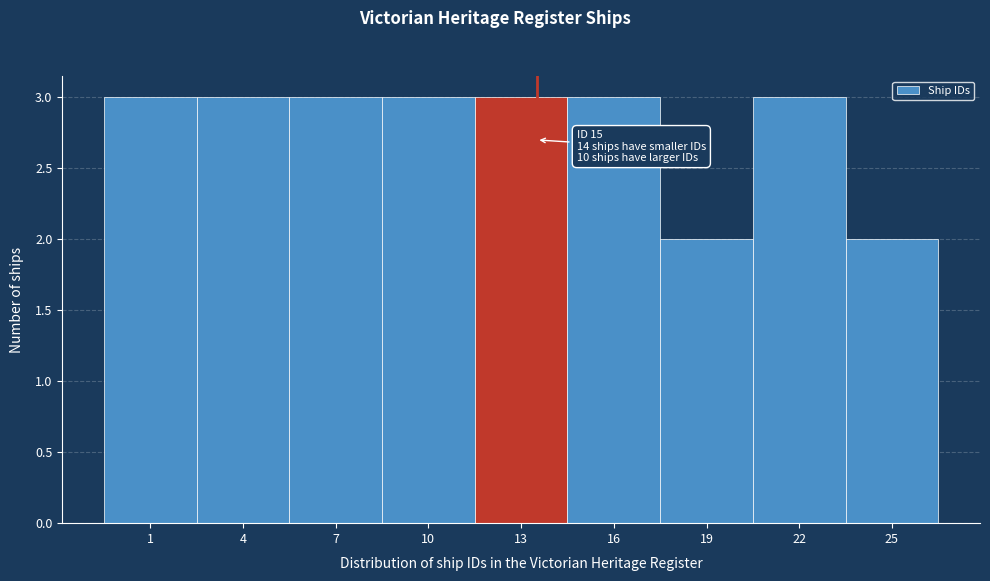

Reading right to left, list all the values displayed in this chart.

25=2	22=3	19=2	16=3	13=3	10=3	7=3	4=3	1=3